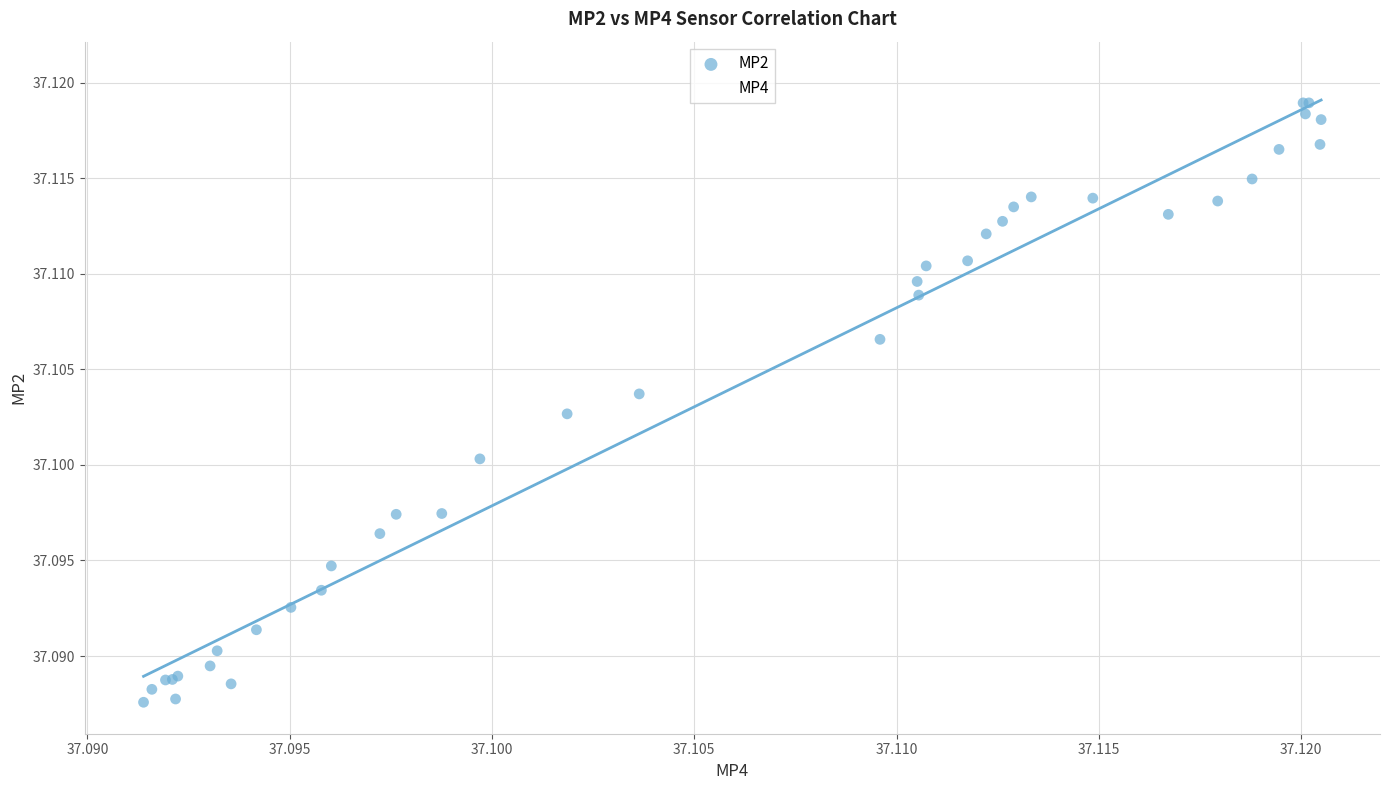

What are all the series names shown in the legend?

MP2, MP4